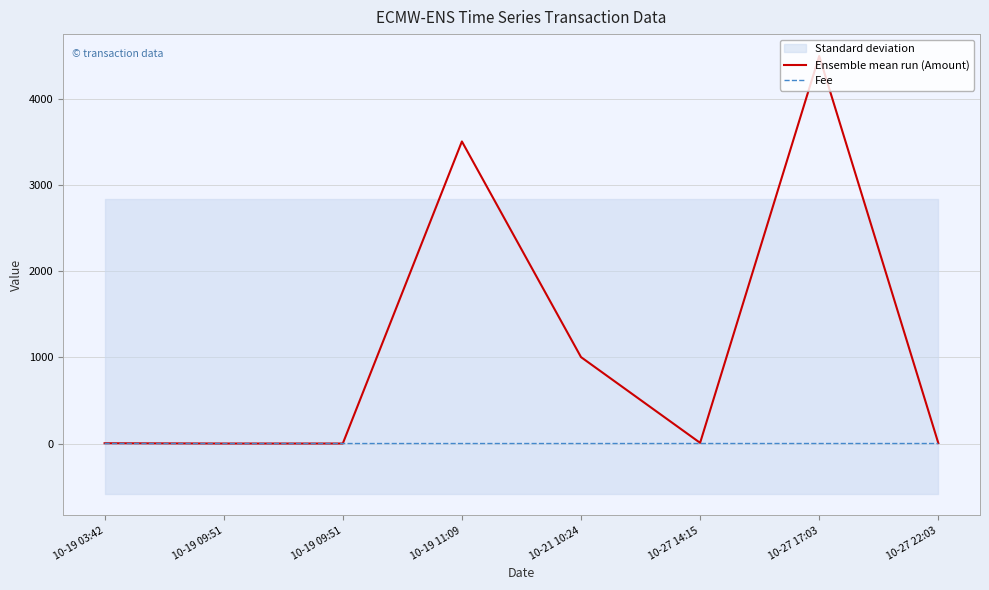

How many interior local valleys does the Ensemble mean run (Amount) series have?

1